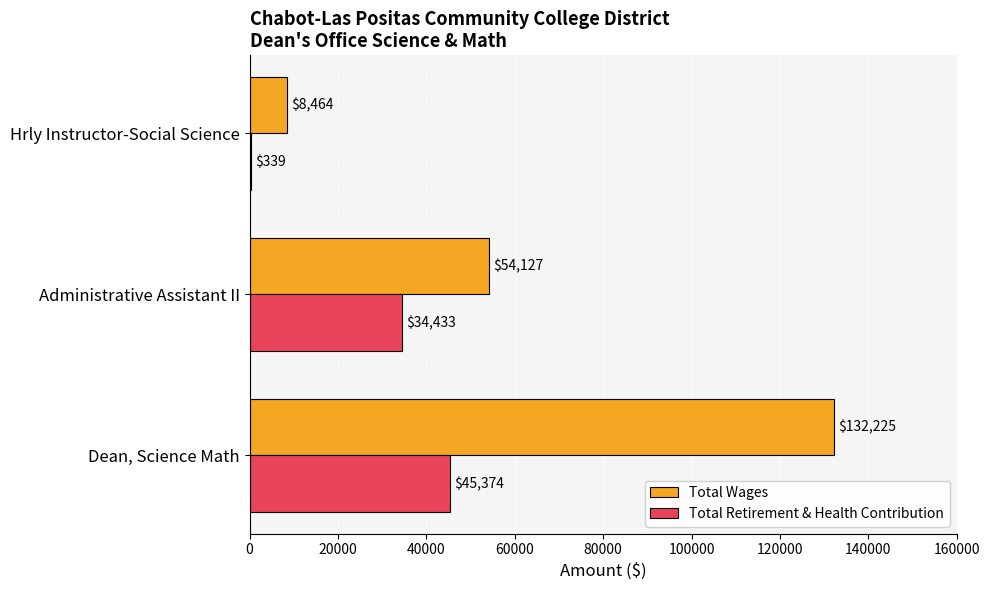

How many Total Wages values are between 8464 and 132225?

3